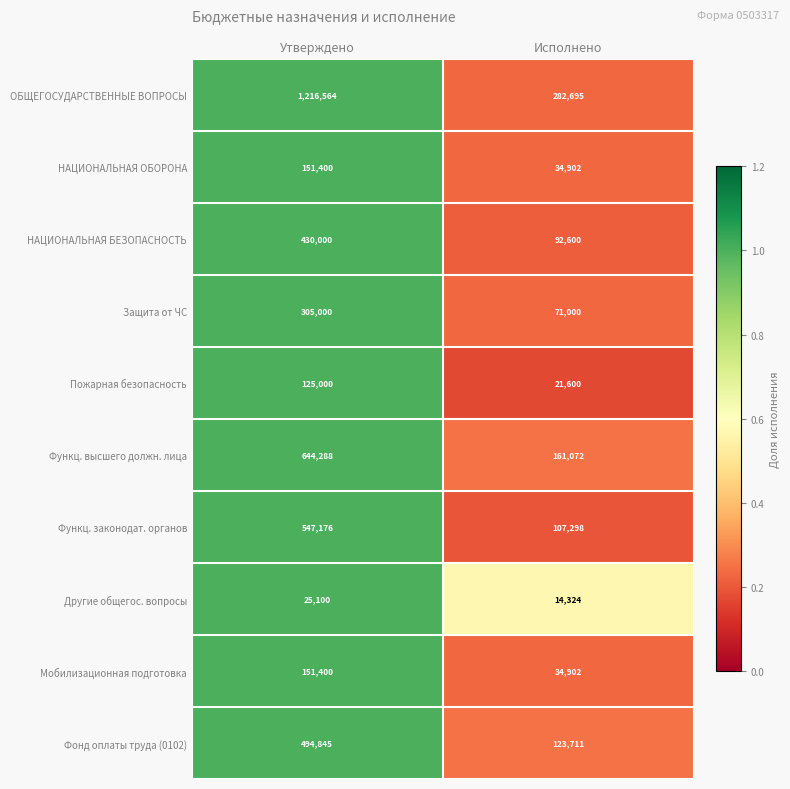

Reading left to right, what are all the values shown in this chart?

ОБЩЕГОСУДАРСТВЕННЫЕ ВОПРОСЫ: 1216564	282695
НАЦИОНАЛЬНАЯ ОБОРОНА: 151400	34902
НАЦИОНАЛЬНАЯ БЕЗОПАСНОСТЬ: 430000	92600
Защита от ЧС: 305000	71000
Пожарная безопасность: 125000	21600
Функц. высшего должн. лица: 644288	161072
Функц. законодат. органов: 547176	107298
Другие общегос. вопросы: 25100	14324
Мобилизационная подготовка: 151400	34902
Фонд оплаты труда (0102): 494845	123711